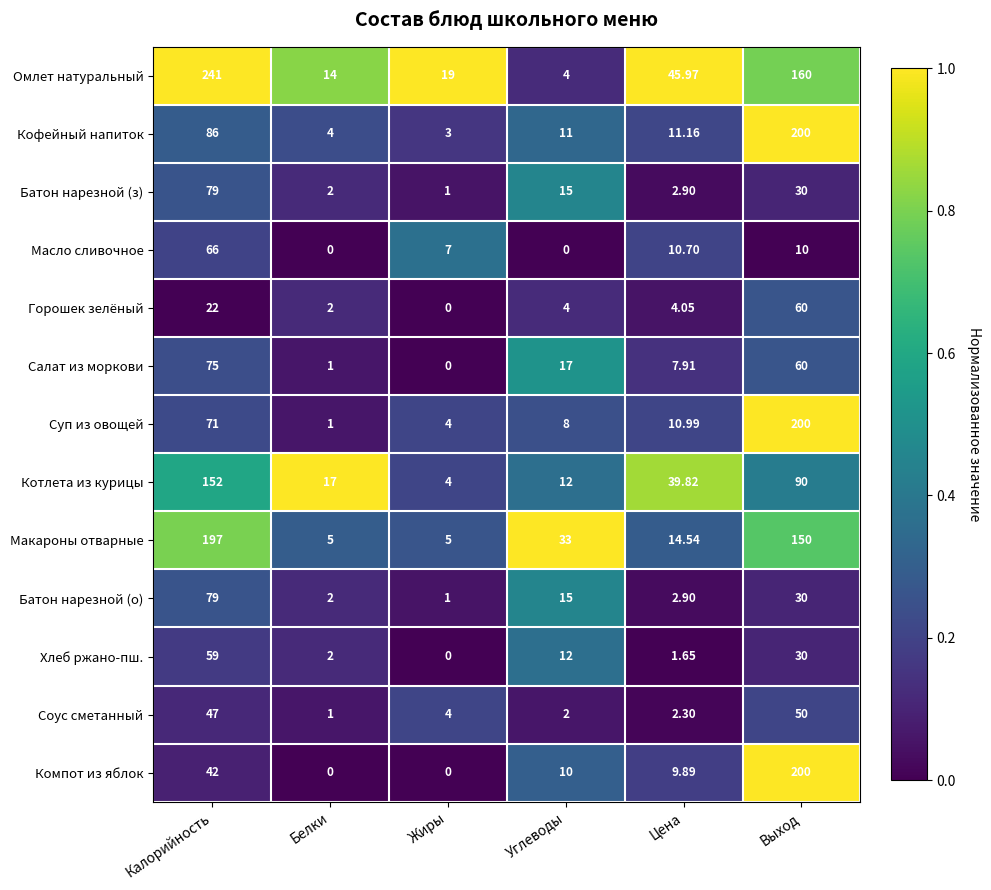

Between Белки and Углеводы, which series saw the biggest shift?

Макароны отварные